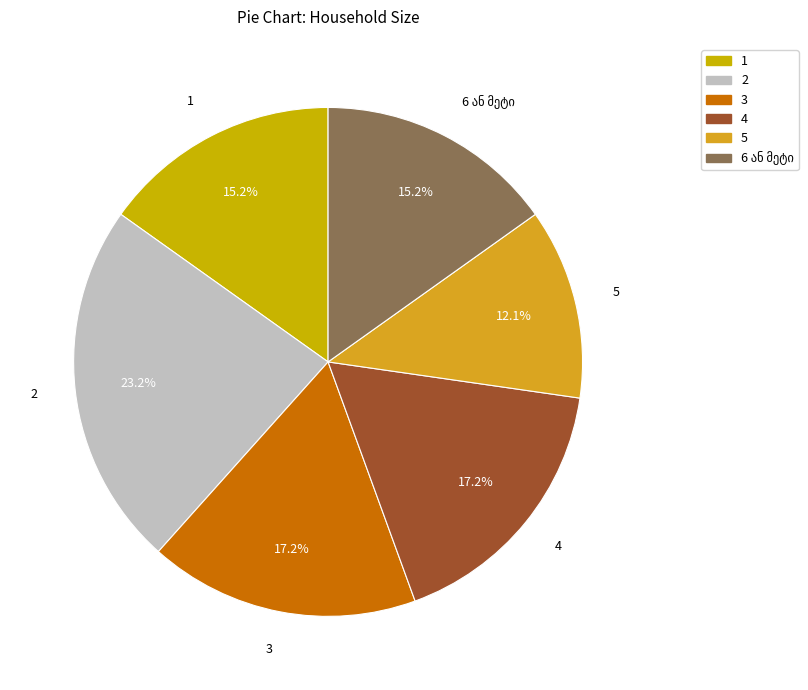

Does 3 represent more than half of the total?

No